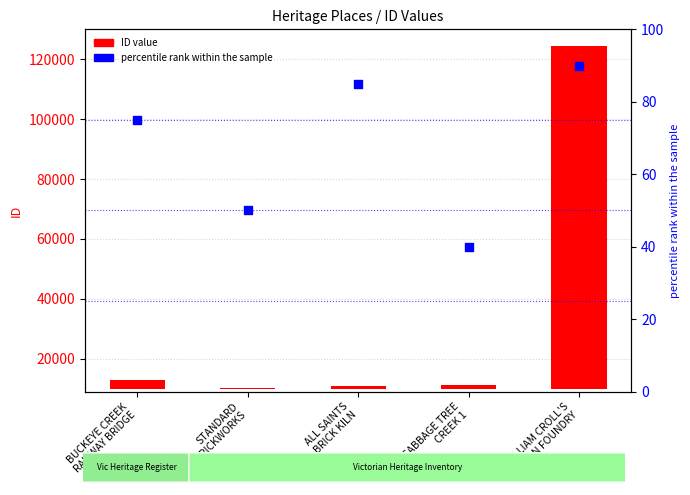

Which series reaches the minimum Y coordinate?

percentile rank within the sample